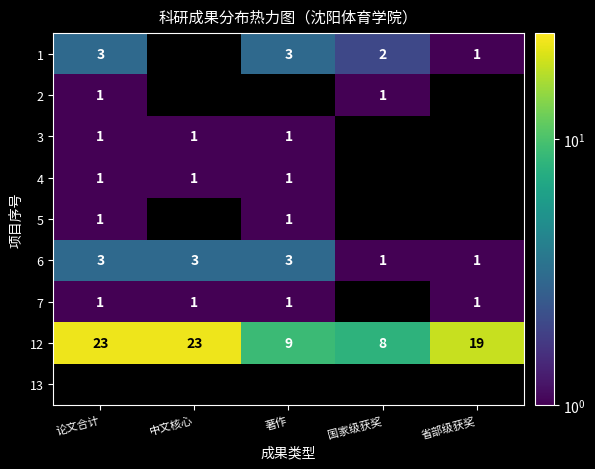

Is the value of 7 at 省部级获奖 greater than the value of 12 at 国家级获奖?

No